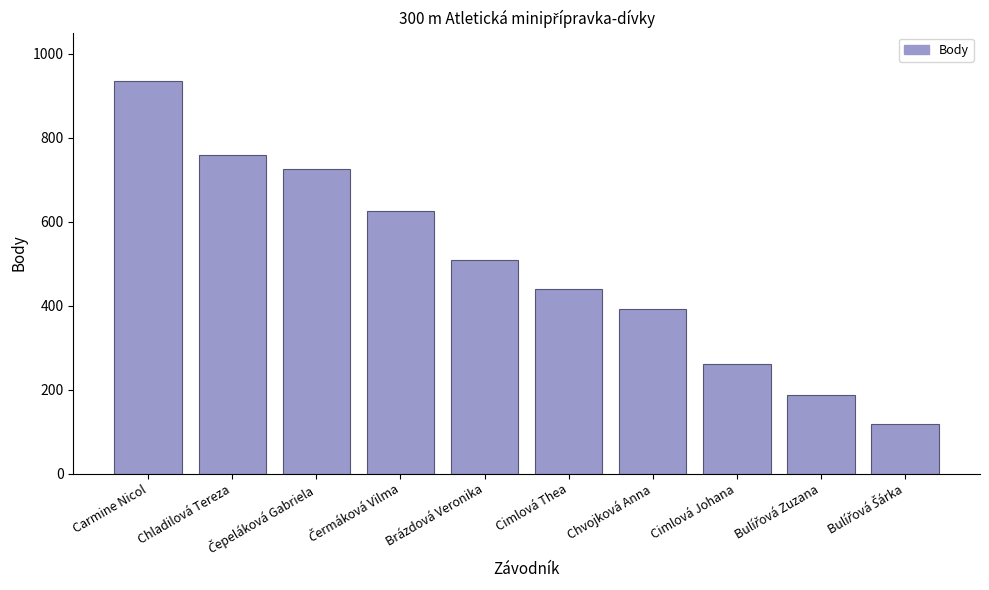

Reading left to right, list all the values displayed in this chart.

935	758	725	625	508	439	392	262	187	119